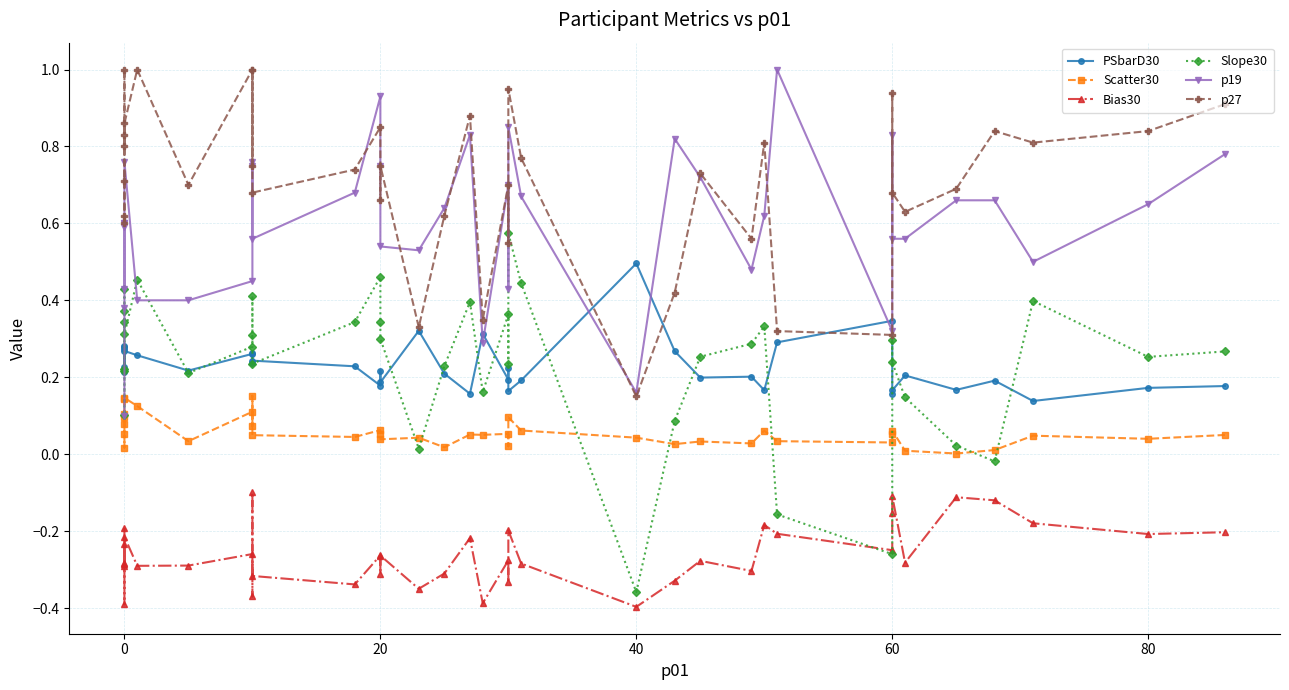

Reading left to right, what are all the values shown in this chart?

PSbarD30: 0.3	0.2	0.2	0.3	0.2	0.3	0.3	0.3	0.2	0.3	0.3	0.2	0.2	0.2	0.2	0.2	0.2	0.3	0.2	0.2	0.3	0.2	0.2	0.2	0.2	0.5	0.3	0.2	0.2	0.2	0.3	0.3	0.2	0.2	0.2	0.2	0.2	0.1	0.2	0.2
Scatter30: 0.1	0.1	0.1	0.1	0.0	0.1	0.1	0.1	0.0	0.1	0.1	0.2	0.0	0.0	0.1	0.1	0.0	0.0	0.0	0.1	0.1	0.1	0.0	0.1	0.1	0.0	0.0	0.0	0.0	0.1	0.0	0.0	0.1	0.1	0.0	0.0	0.0	0.0	0.0	0.0
Bias30: -0.2	-0.3	-0.2	-0.3	-0.3	-0.4	-0.2	-0.3	-0.3	-0.3	-0.4	-0.1	-0.3	-0.3	-0.3	-0.3	-0.3	-0.3	-0.3	-0.2	-0.4	-0.3	-0.3	-0.2	-0.3	-0.4	-0.3	-0.3	-0.3	-0.2	-0.2	-0.2	-0.2	-0.1	-0.3	-0.1	-0.1	-0.2	-0.2	-0.2
Slope30: 0.2	0.4	0.4	0.2	0.1	0.3	0.3	0.5	0.2	0.3	0.4	0.3	0.2	0.3	0.5	0.3	0.3	0.0	0.2	0.4	0.2	0.4	0.2	0.6	0.4	-0.4	0.1	0.3	0.3	0.3	-0.2	-0.3	0.3	0.2	0.1	0.0	-0.0	0.4	0.3	0.3
p19: 0.1	0.4	0.6	0.4	0.6	0.6	0.8	0.4	0.4	0.5	0.8	0.8	0.6	0.7	0.9	0.8	0.5	0.5	0.6	0.8	0.3	0.7	0.4	0.8	0.7	0.2	0.8	0.7	0.5	0.6	1.0	0.3	0.8	0.6	0.6	0.7	0.7	0.5	0.7	0.8
p27: 0.8	0.8	1.0	0.7	0.6	0.6	0.9	1.0	0.7	1.0	0.8	1.0	0.7	0.7	0.8	0.7	0.8	0.3	0.6	0.9	0.4	0.7	0.6	1.0	0.8	0.1	0.4	0.7	0.6	0.8	0.3	0.3	0.9	0.7	0.6	0.7	0.8	0.8	0.8	0.9